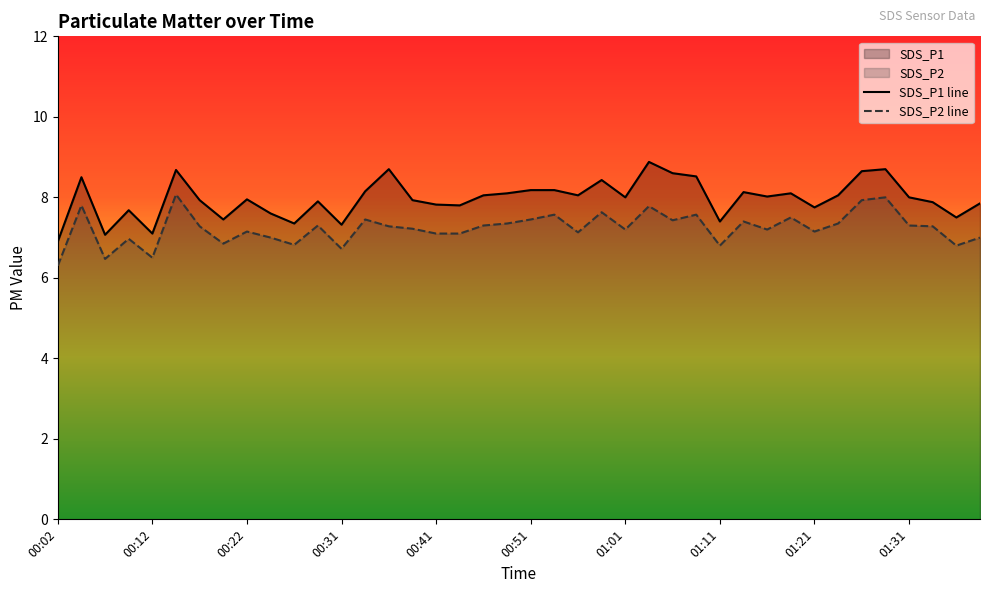

What position from the left is 00:56?

23